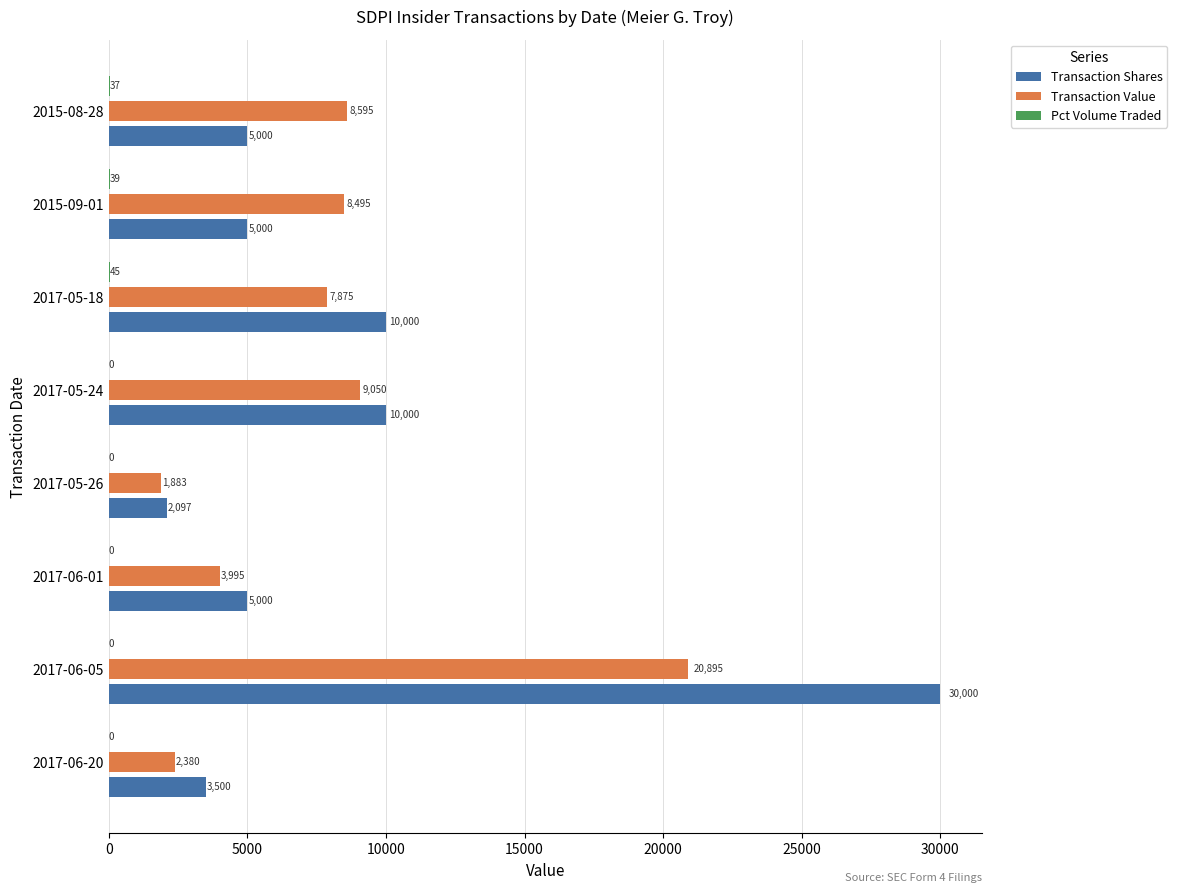

Is it true that Transaction Value equals 1883 at 2017-05-26?

True